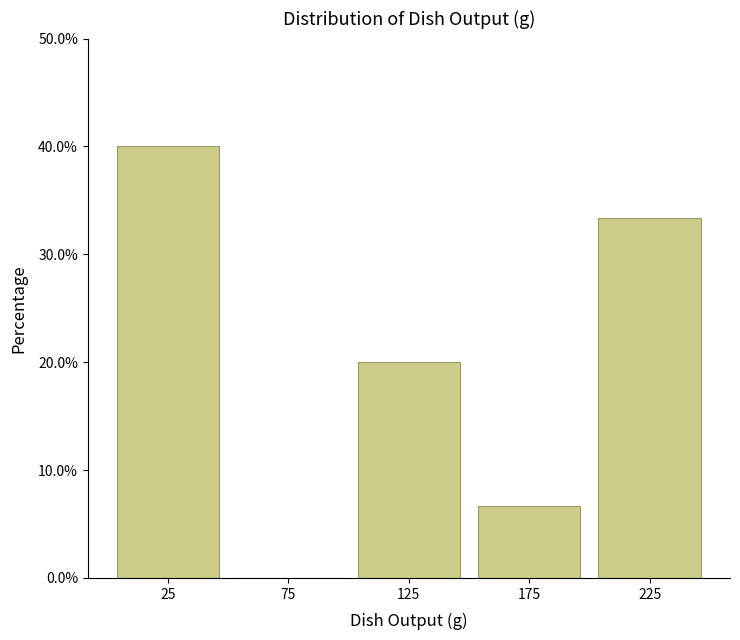

Over which range of the x-axis is the bar tallest?

0 to 50